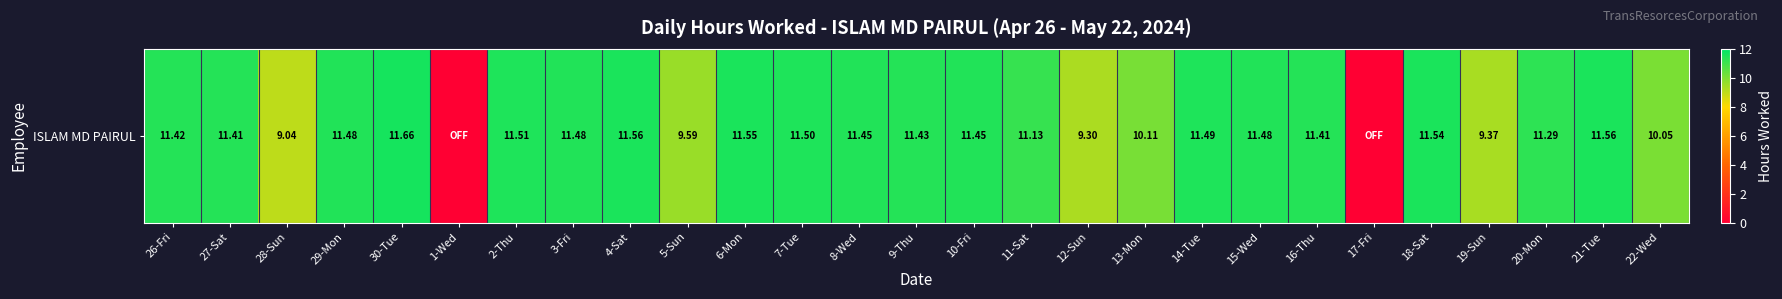

List the labels in order of value, largest first.

30-Tue, 4-Sat, 21-Tue, 6-Mon, 18-Sat, 2-Thu, 7-Tue, 14-Tue, 29-Mon, 3-Fri, 15-Wed, 8-Wed, 10-Fri, 9-Thu, 26-Fri, 27-Sat, 16-Thu, 20-Mon, 11-Sat, 13-Mon, 22-Wed, 5-Sun, 19-Sun, 12-Sun, 28-Sun, 1-Wed, 17-Fri